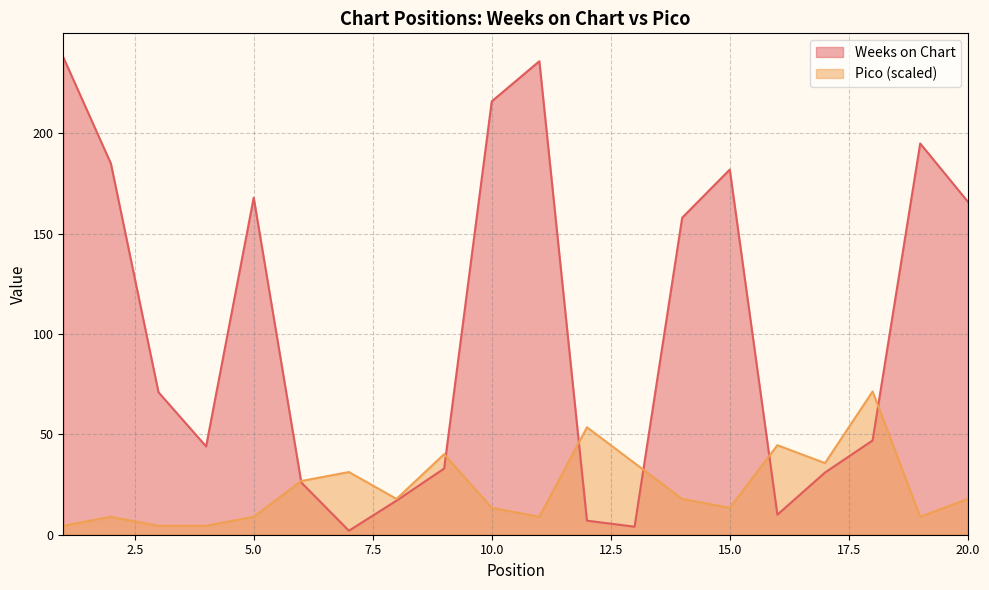

True or false: Weeks on Chart has a value of 185.0 at 2.

True